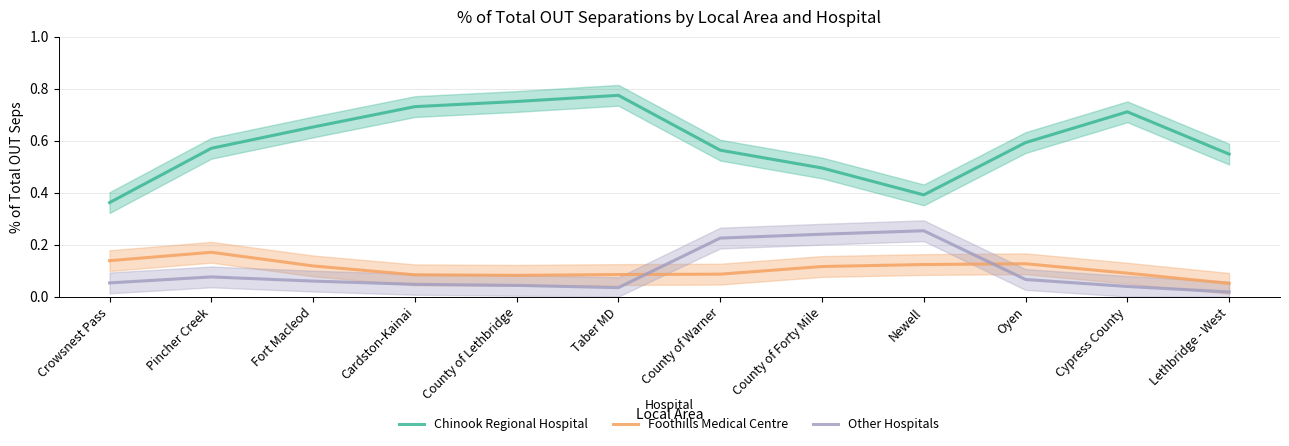

Count the Foothills Medical Centre values in the range 0 to 1.

12